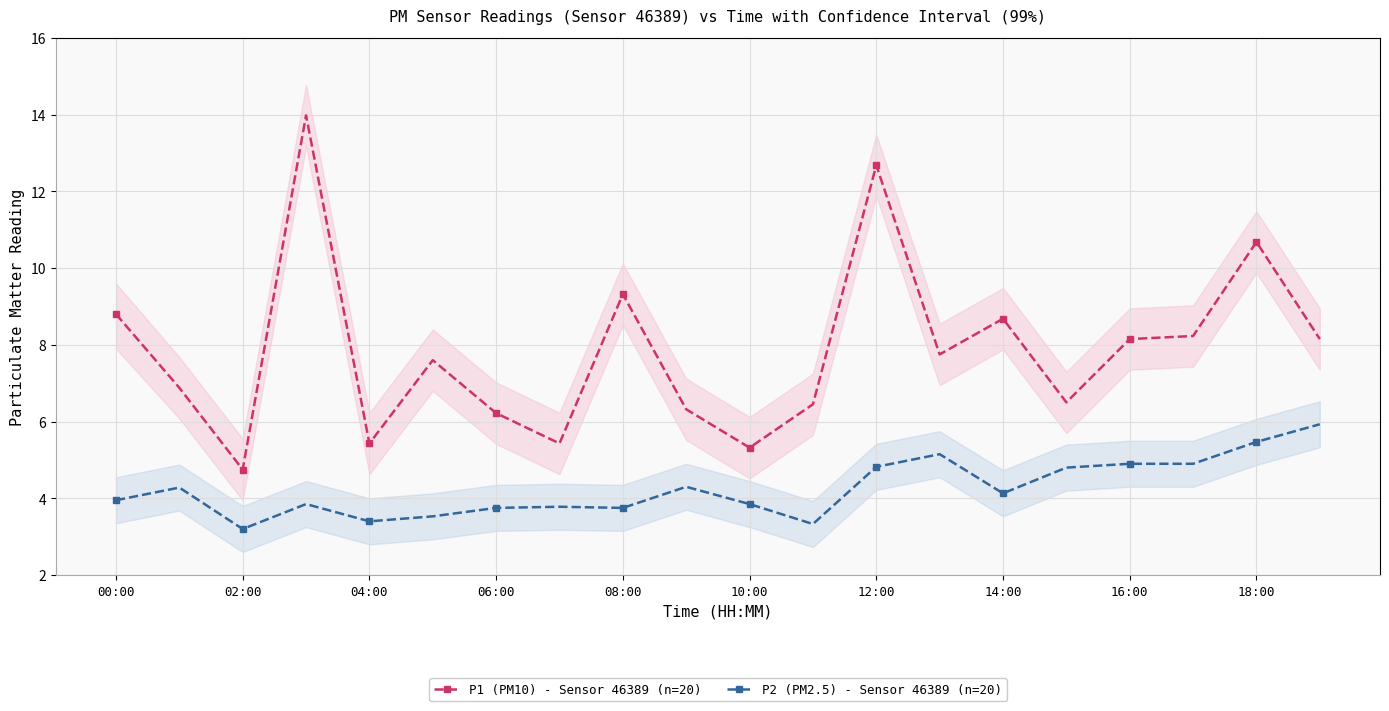

True or false: P1 (PM10) - Sensor 46389 (n=20) and P2 (PM2.5) - Sensor 46389 (n=20) cross at least once.

False